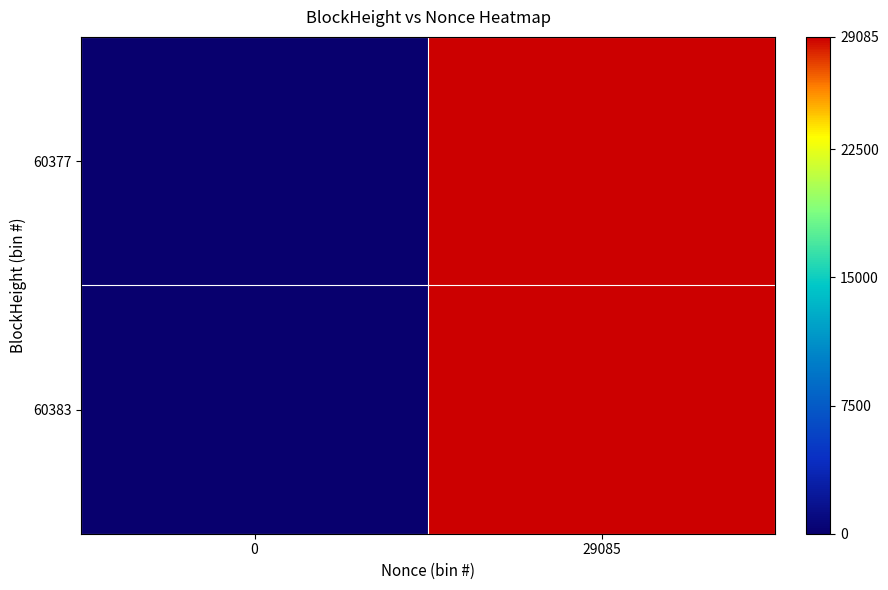

Reading right to left, list all the values displayed in this chart.

60383: 29085=29085	0=0
60377: 29085=29085	0=0